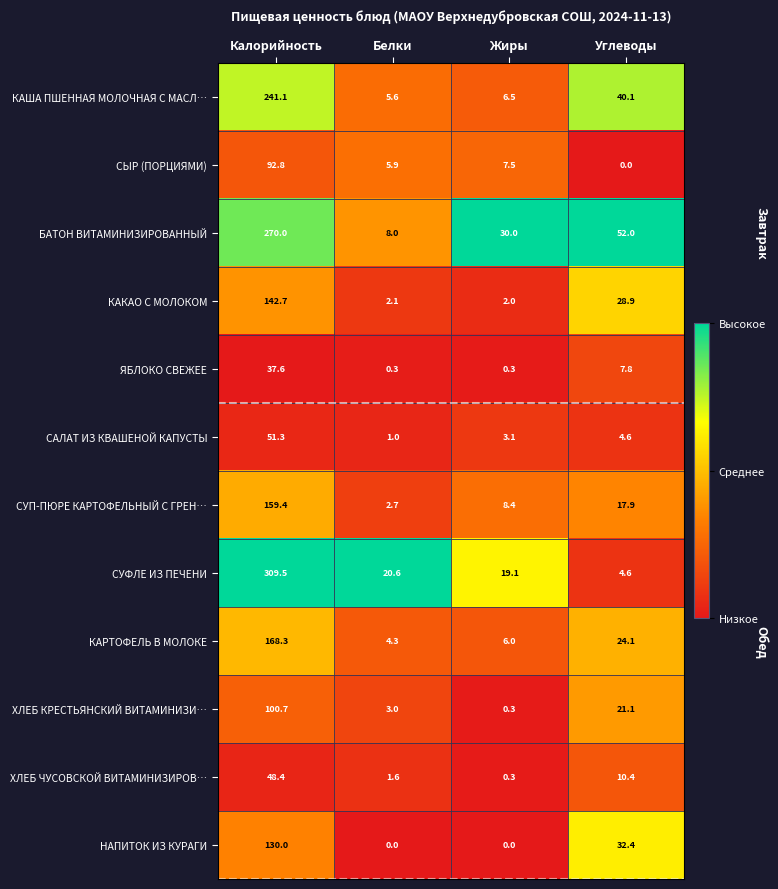

What is the lowest value of the ХЛЕБ КРЕСТЬЯНСКИЙ ВИТАМИНИЗИ… series?

0.3